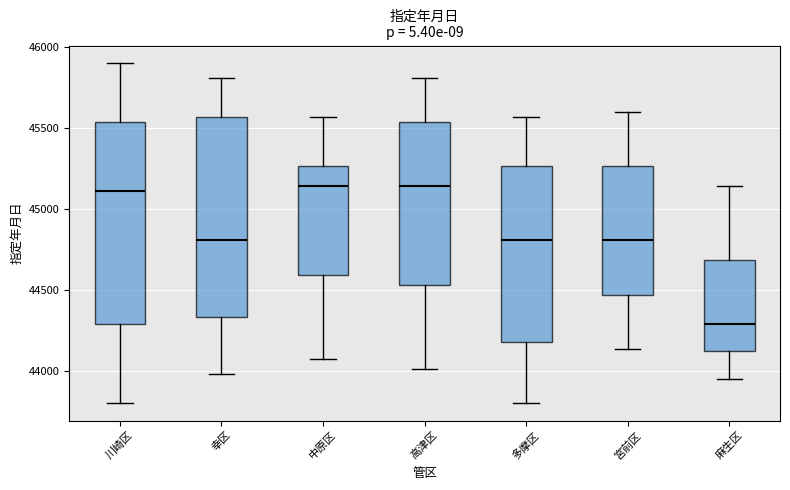

Which box has the lowest median line?

麻生区